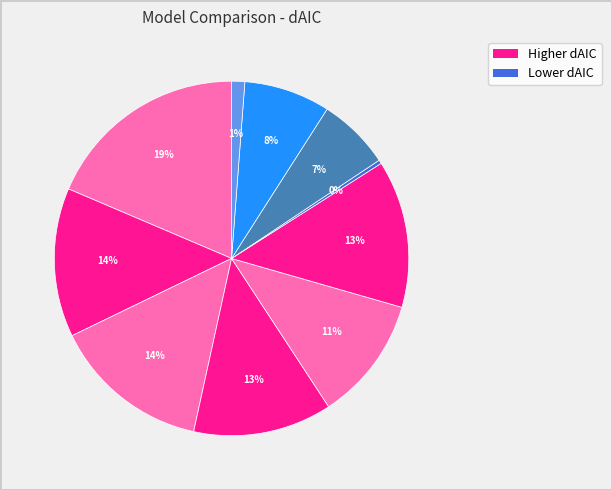

Count the number of slices in the pie.

10